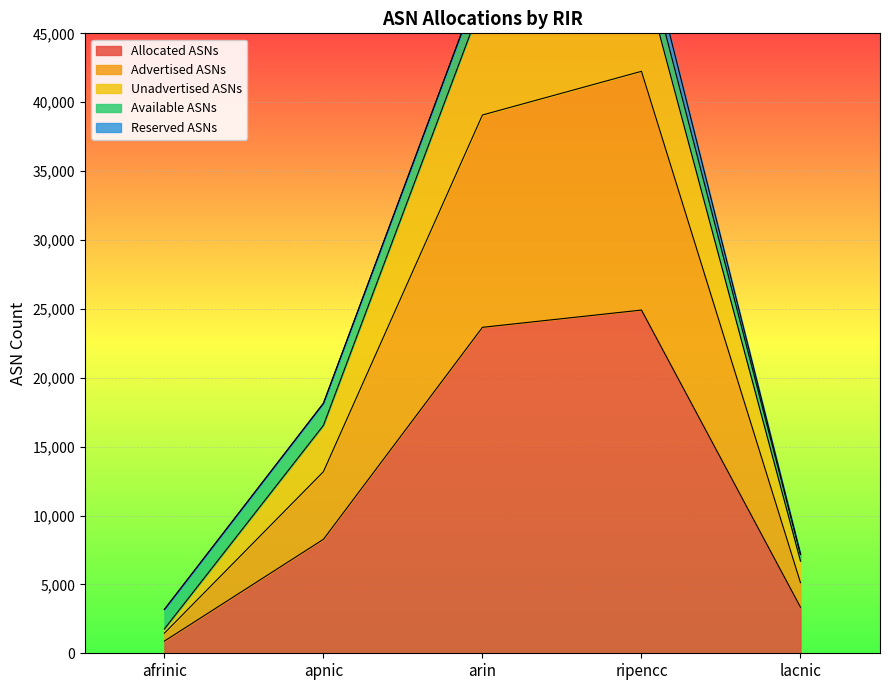

List the labels in order of Allocated ASNs value, smallest first.

afrinic, lacnic, apnic, arin, ripencc